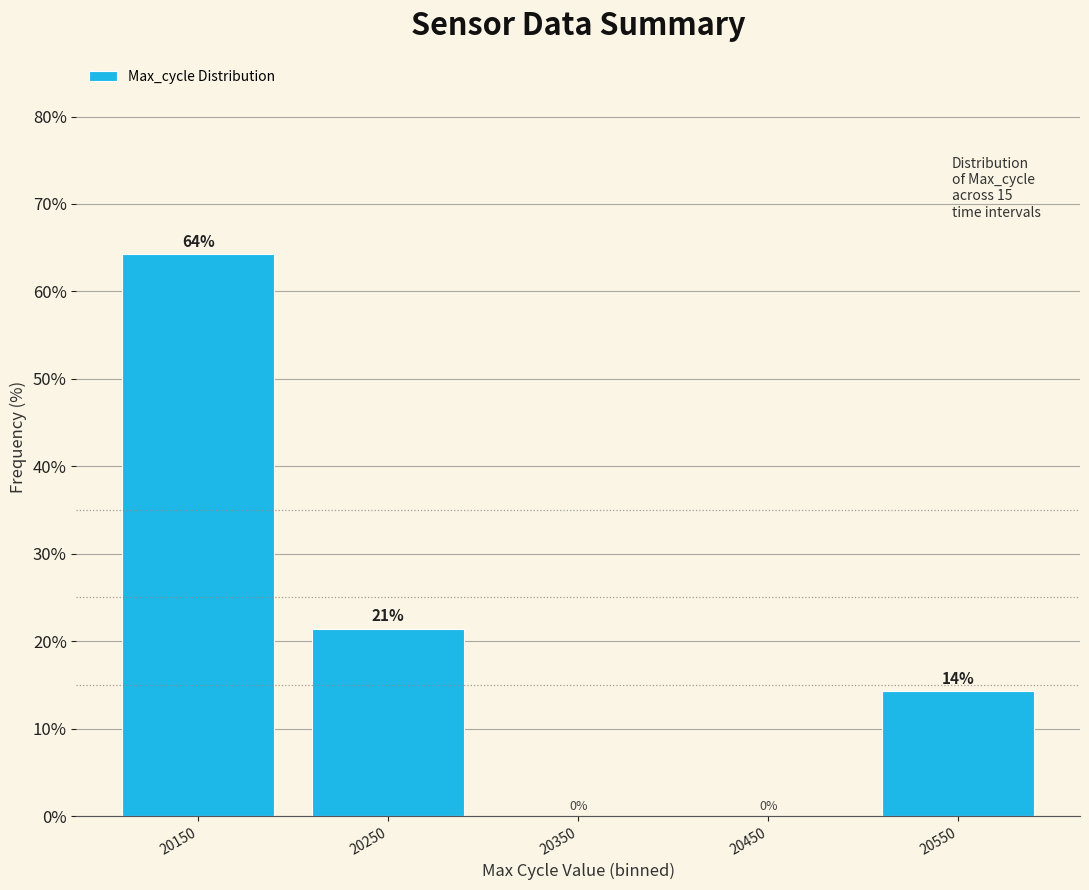

The chart shows a value of -41.1 at 20350. True or false?

False